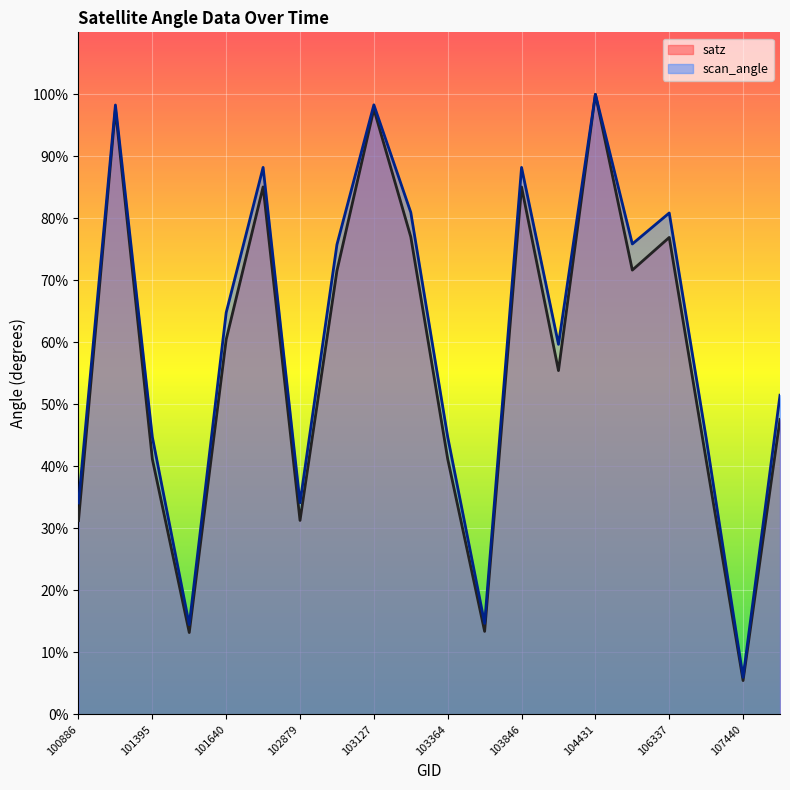

How many lines are shown in the chart?

2